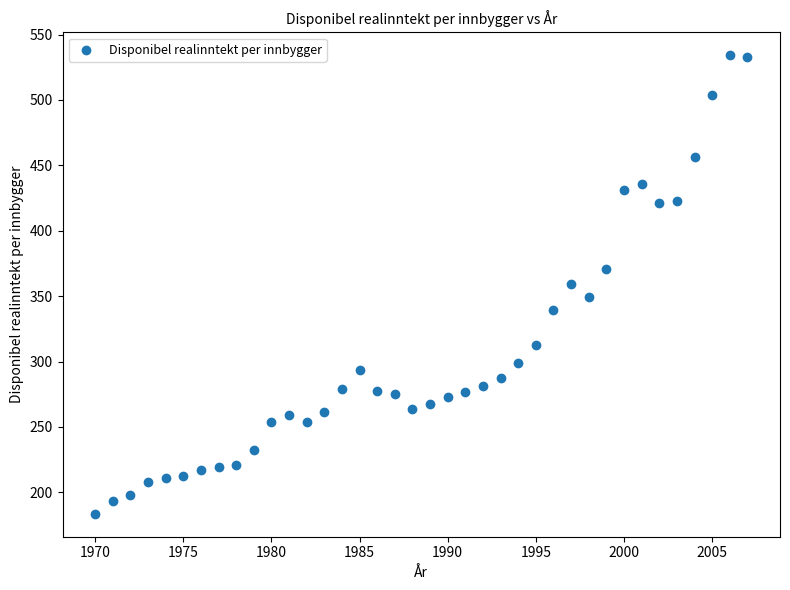

What is the range of X values (max minus min)?

37.0